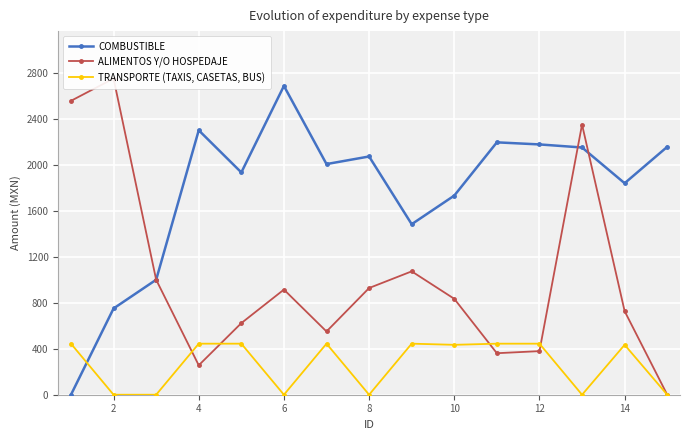

True or false: COMBUSTIBLE and TRANSPORTE (TAXIS, CASETAS, BUS) cross at least once.

True